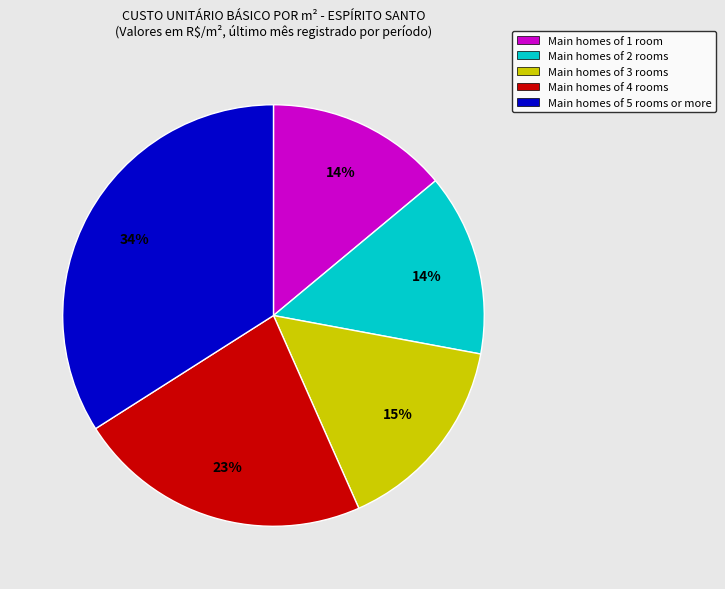

To the nearest percent, what is the difference between the largest and smallest slice percentages?

20%